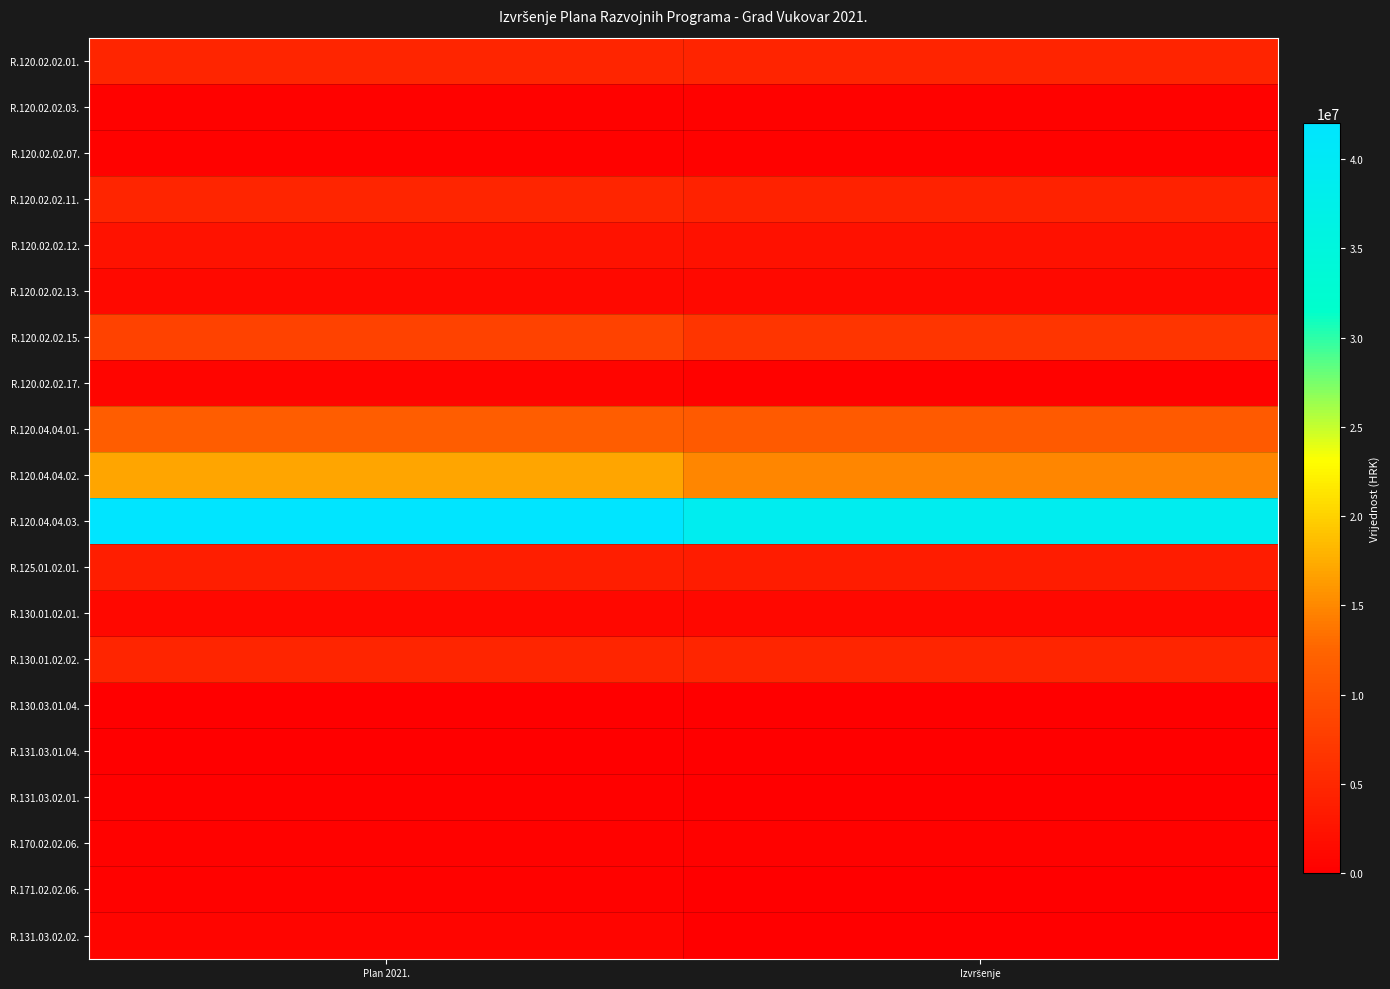

Between Plan 2021. and Izvršenje, which series saw the biggest shift?

R.120.04.04.03.